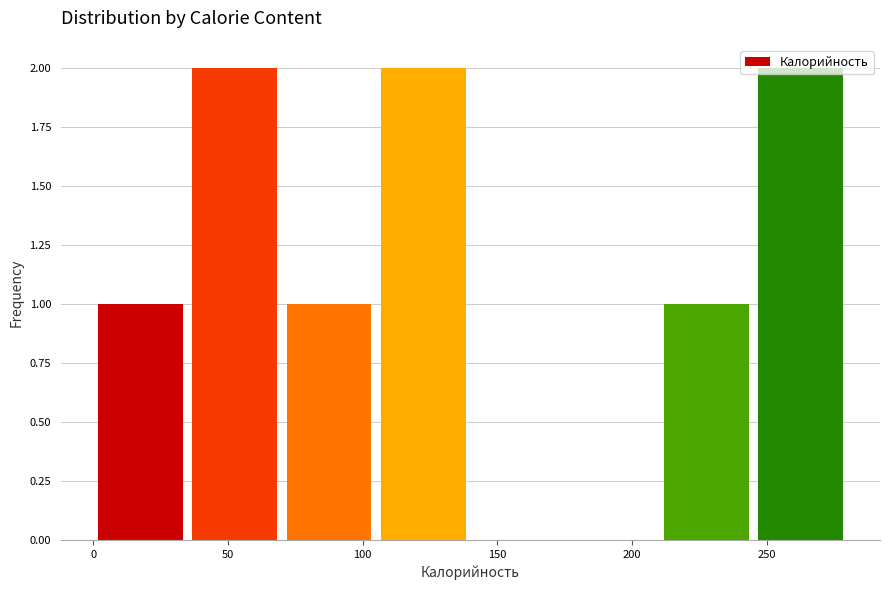

How tall is the bar that spans 210 to 245 on the x-axis? The values are not printed on the chart, so give them approximately, as read against the axis.

1